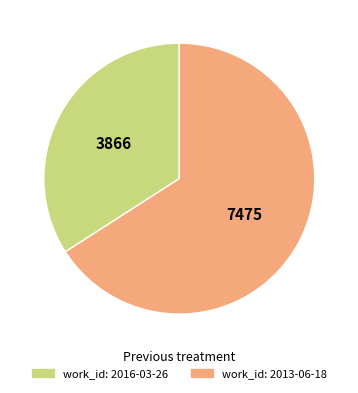

Is there a majority slice in this chart?

Yes